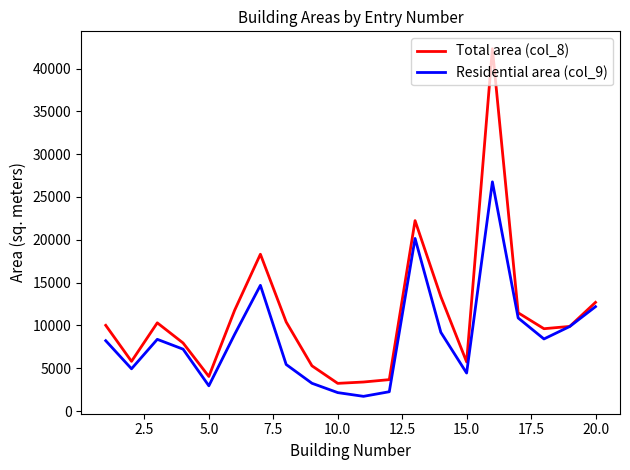

Which series has the widest spread of values?

Total area (col_8)